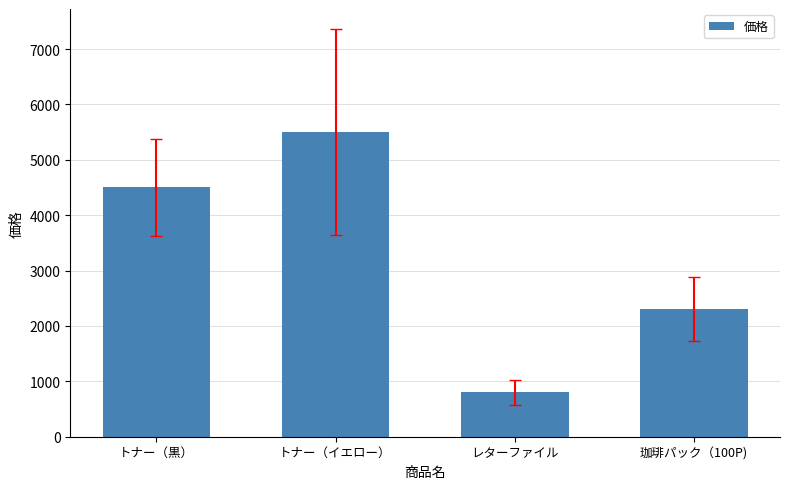

What is the change in value from トナー（黒） to レターファイル?

-3700